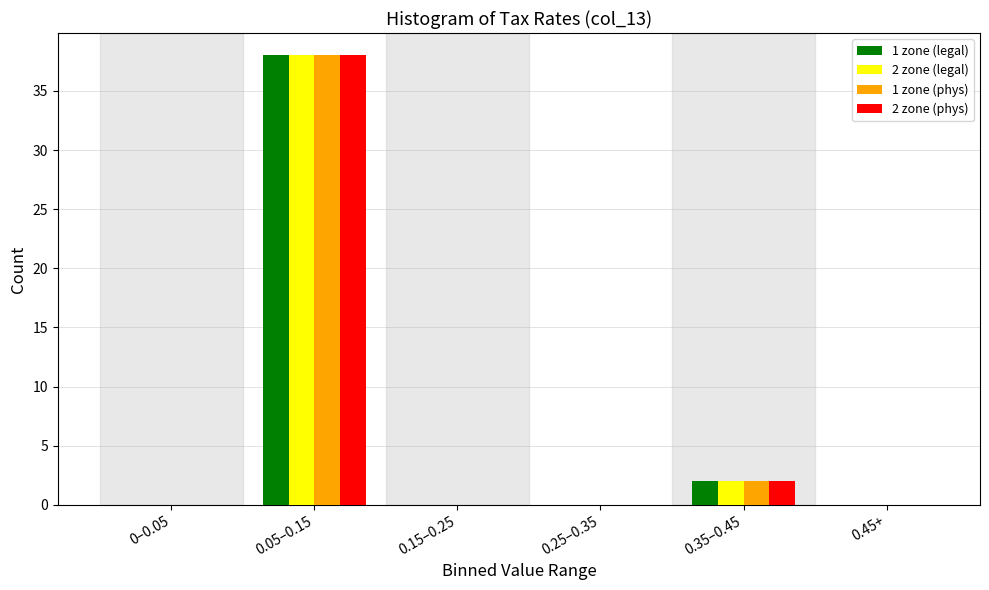

Reading left to right, extract all data points from this chart.

1 zone (legal): 0–0.05=0	0.05–0.15=38	0.15–0.25=0	0.25–0.35=0	0.35–0.45=2	0.45+=0
2 zone (legal): 0–0.05=0	0.05–0.15=38	0.15–0.25=0	0.25–0.35=0	0.35–0.45=2	0.45+=0
1 zone (phys): 0–0.05=0	0.05–0.15=38	0.15–0.25=0	0.25–0.35=0	0.35–0.45=2	0.45+=0
2 zone (phys): 0–0.05=0	0.05–0.15=38	0.15–0.25=0	0.25–0.35=0	0.35–0.45=2	0.45+=0